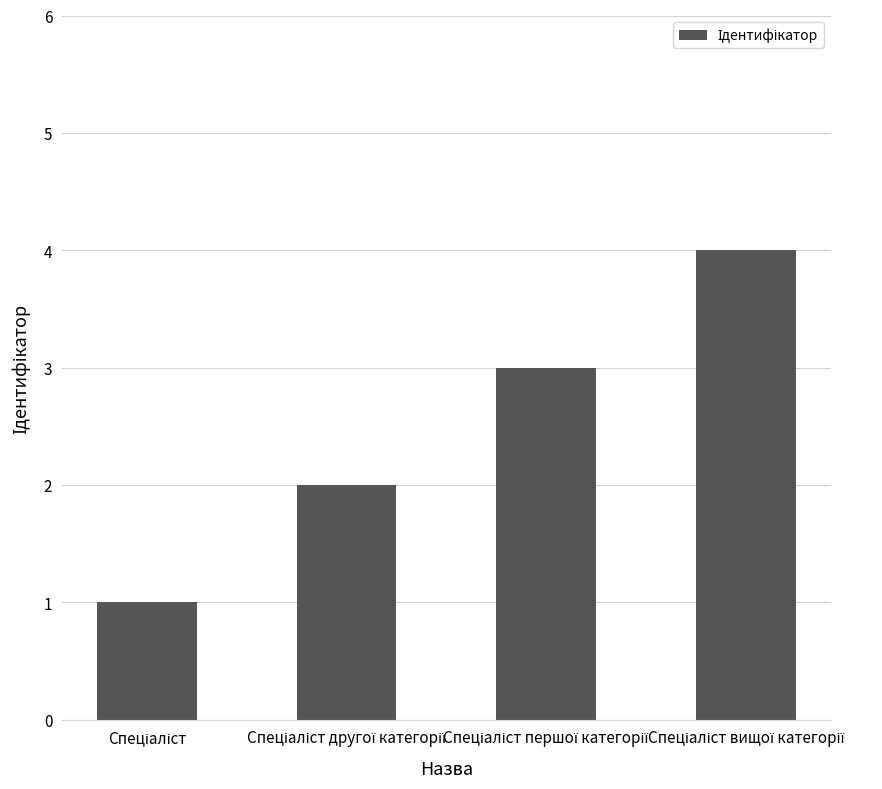

What is the difference between the maximum and minimum values?

3